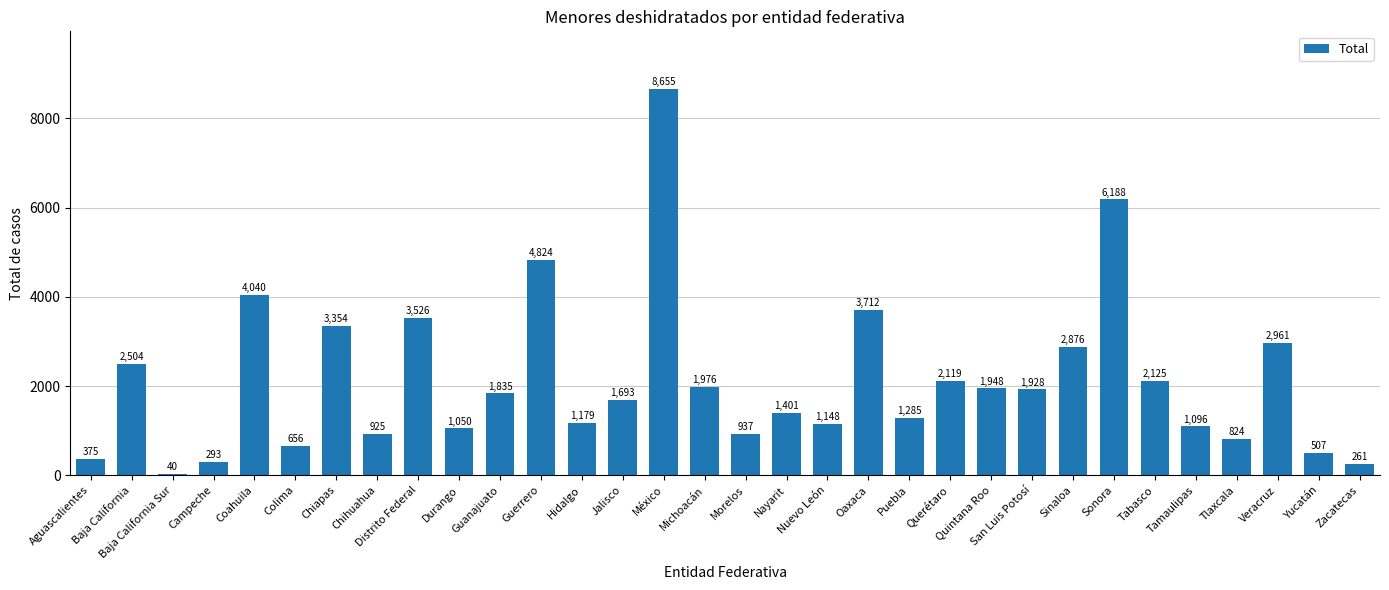

Which has a higher value, Nayarit or Aguascalientes?

Nayarit